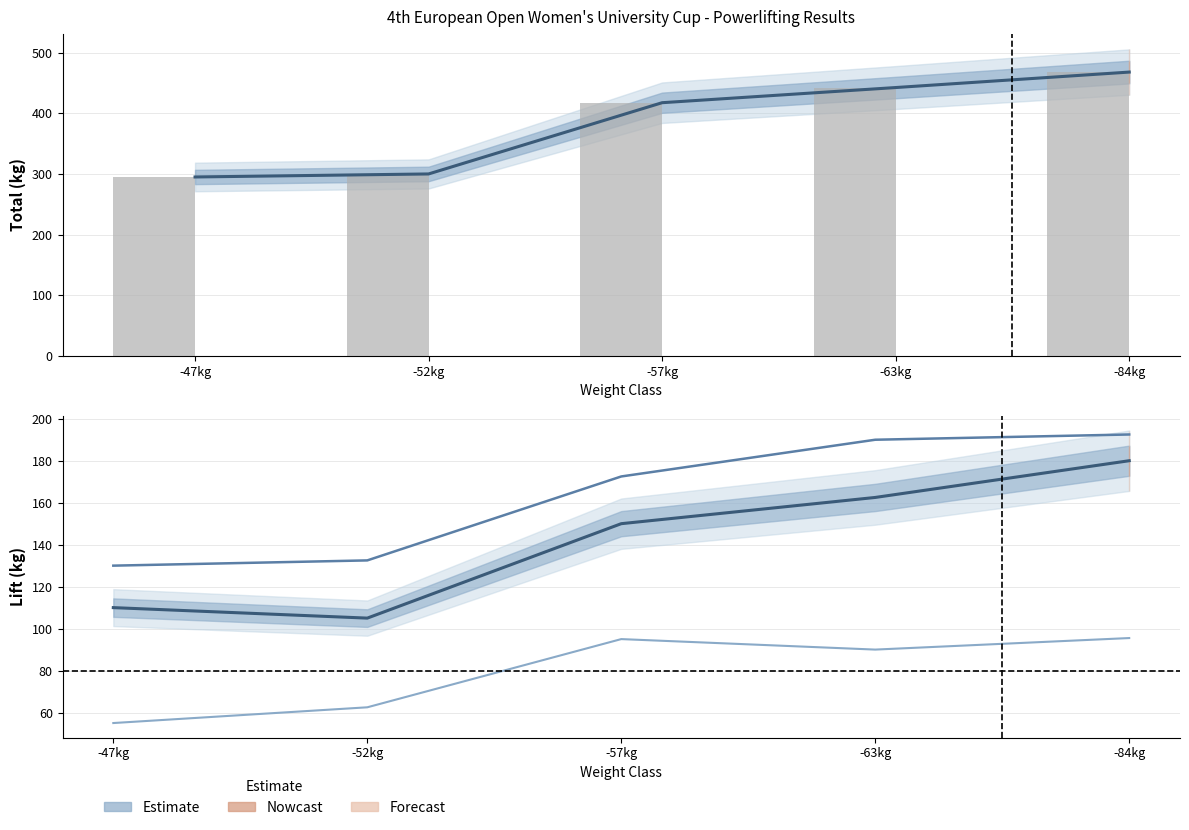

Which category has the highest value in the BP (Bench Press) series?

-84kg